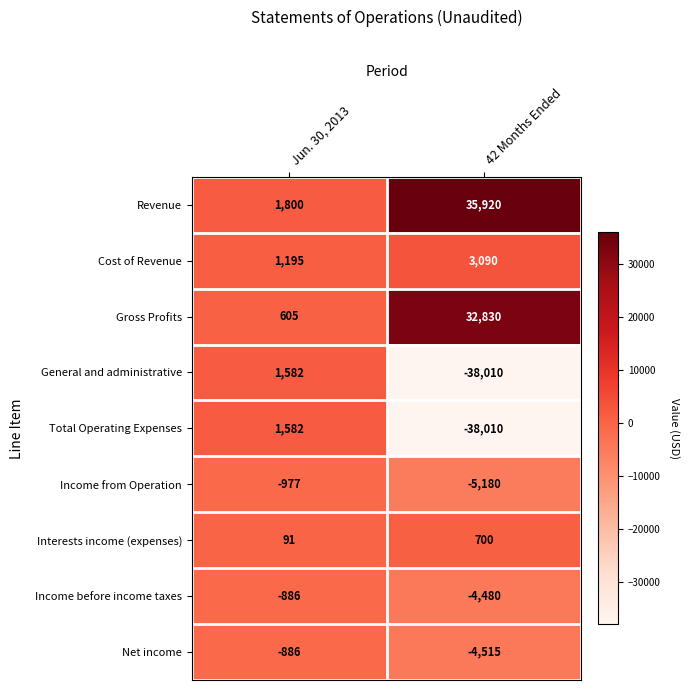

Reading left to right, transcribe all the data shown in this chart.

Revenue: Jun. 30, 2013=1800	42 Months Ended=35920
Cost of Revenue: Jun. 30, 2013=1195	42 Months Ended=3090
Gross Profits: Jun. 30, 2013=605	42 Months Ended=32830
General and administrative: Jun. 30, 2013=1582	42 Months Ended=-38010
Total Operating Expenses: Jun. 30, 2013=1582	42 Months Ended=-38010
Income from Operation: Jun. 30, 2013=-977	42 Months Ended=-5180
Interests income (expenses): Jun. 30, 2013=91	42 Months Ended=700
Income before income taxes: Jun. 30, 2013=-886	42 Months Ended=-4480
Net income: Jun. 30, 2013=-886	42 Months Ended=-4515